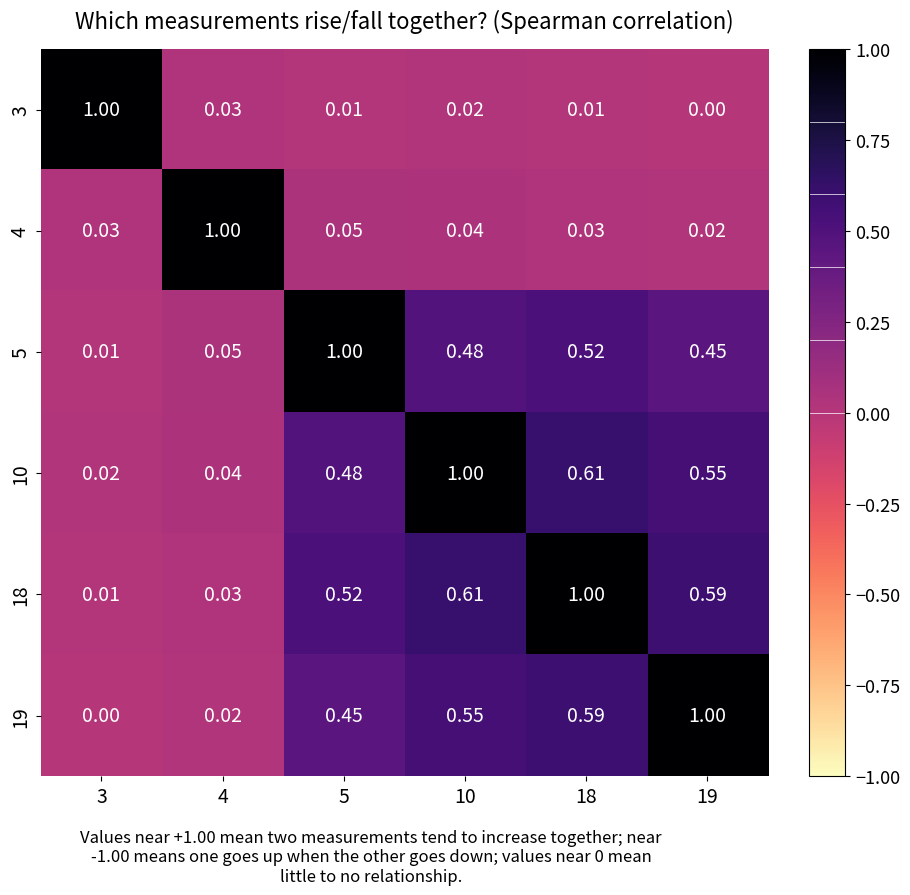

At which category is the sum across all series the highest?

18